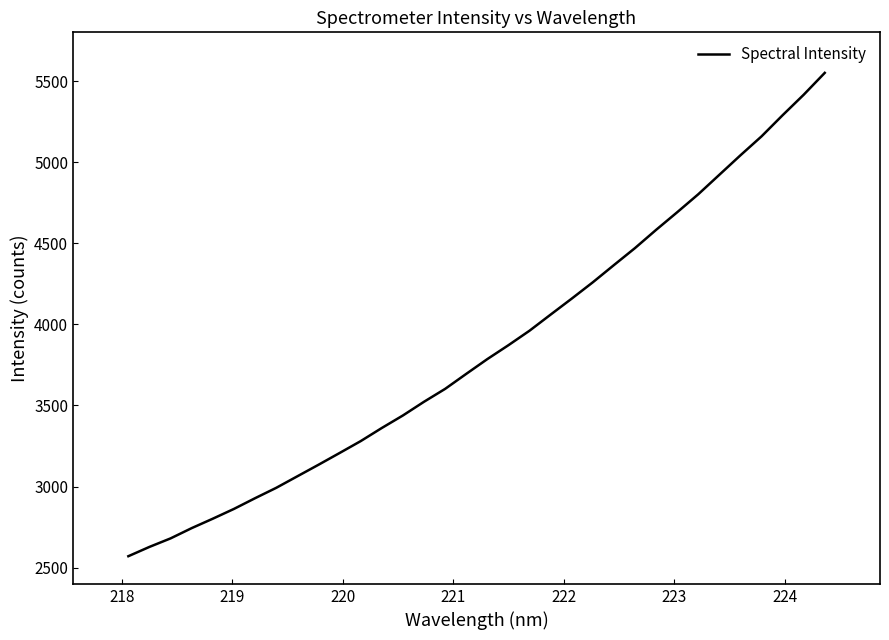

What is the smallest value displayed?

2570.7